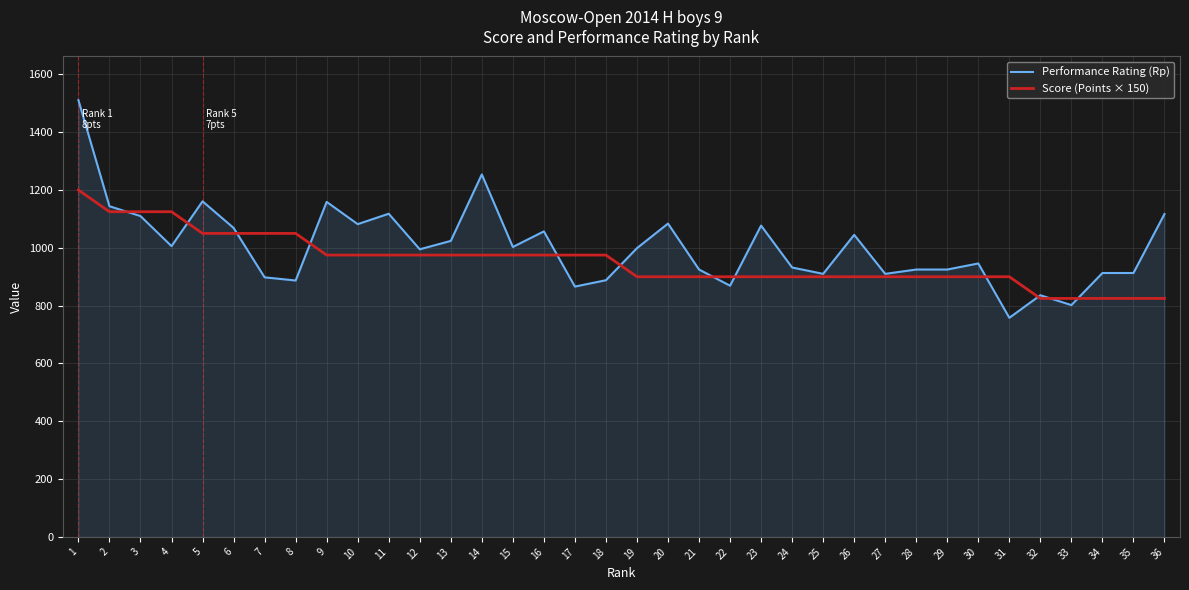

Rank the series by their maximum value, from highest to lowest.

Performance Rating (Rp), Score (Points × 150)